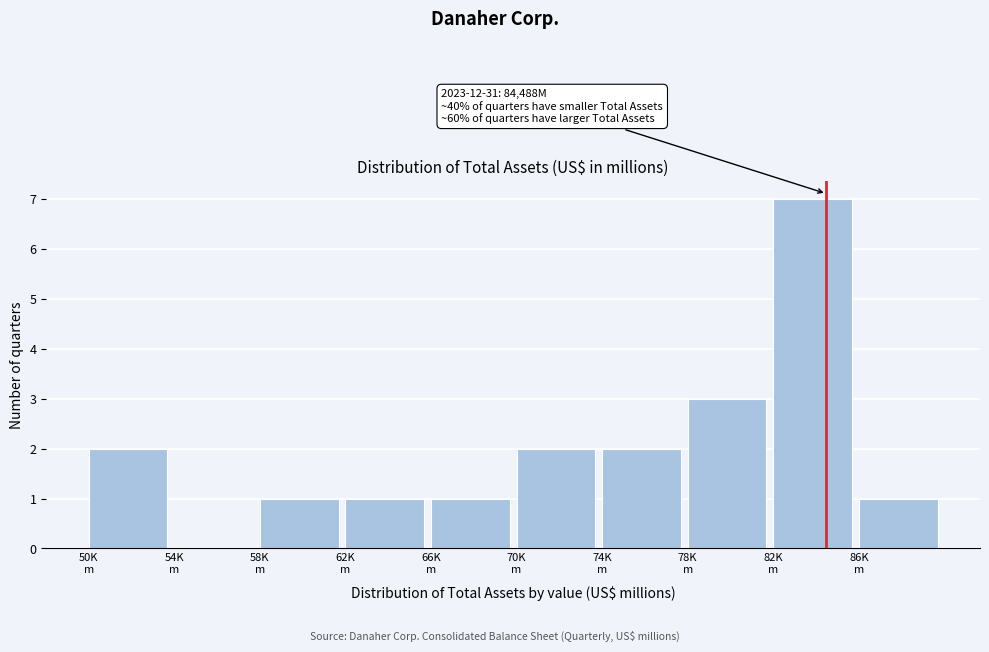

What is the sum of all values?

20